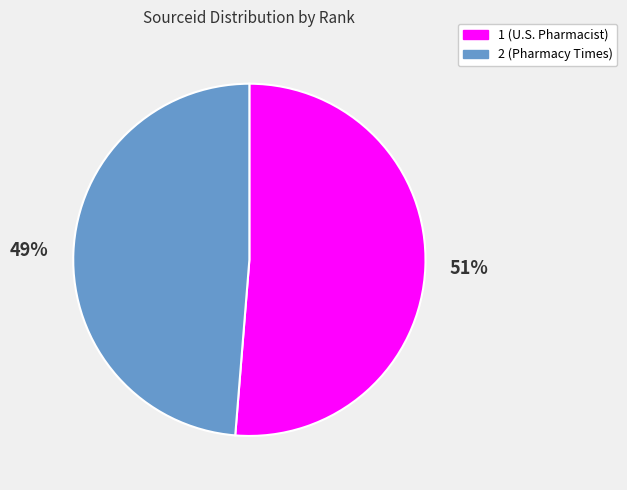

The 1 slice represents 51% of the pie. True or false?

True